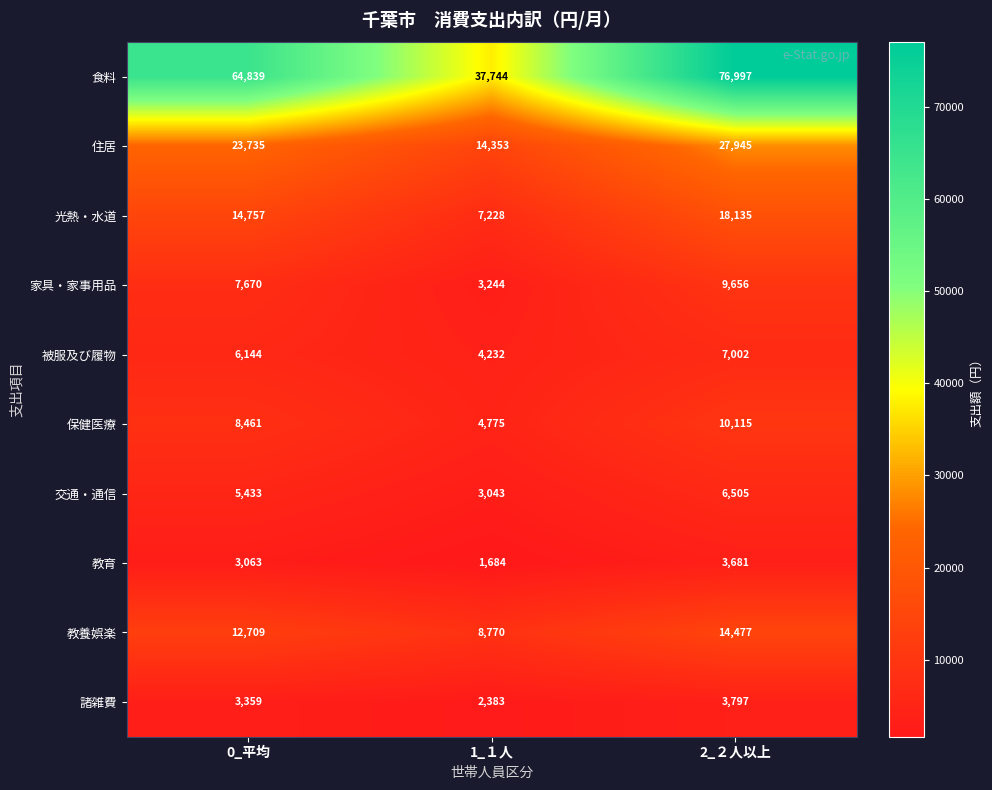

What is the difference between the highest and lowest values at 2_２人以上?

73316